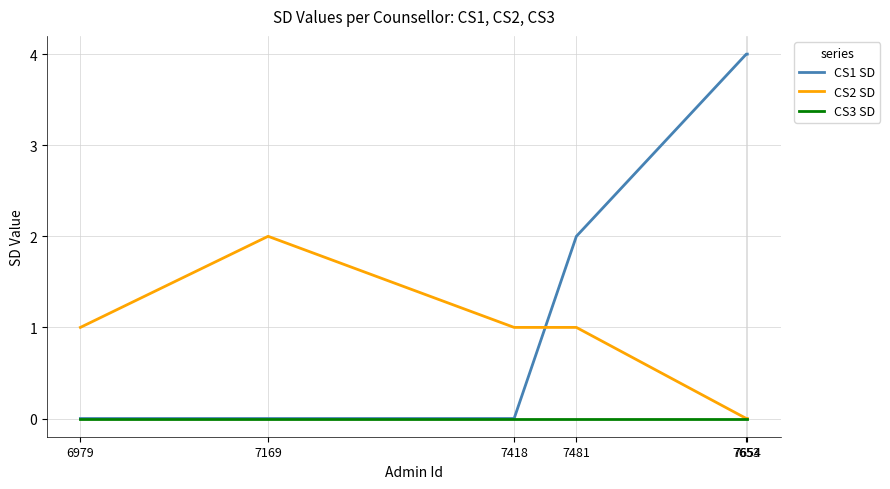

What is the maximum value shown in the chart?

4